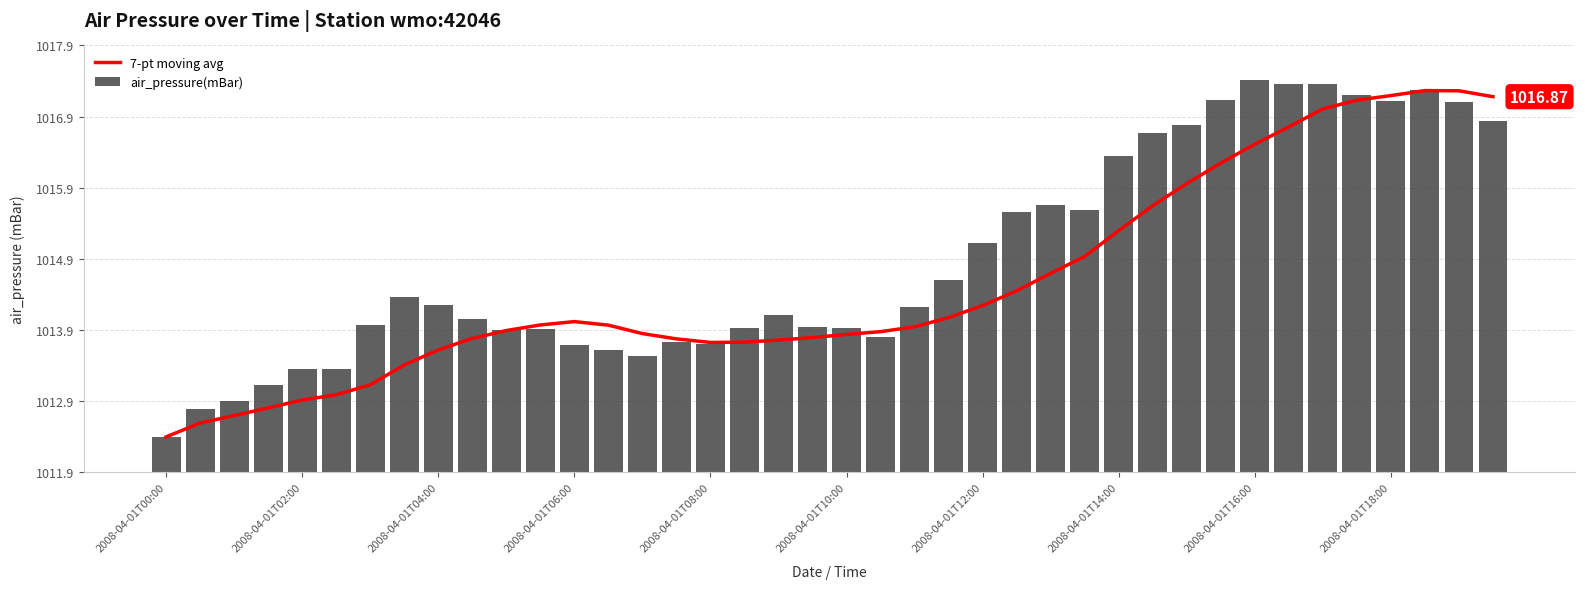

At which category does the chart reach its minimum across all series?

2008-04-01T00:00